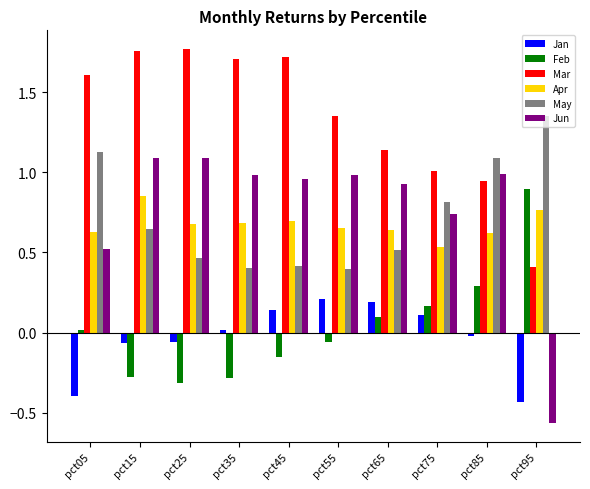

How many bars are there in each group?

6